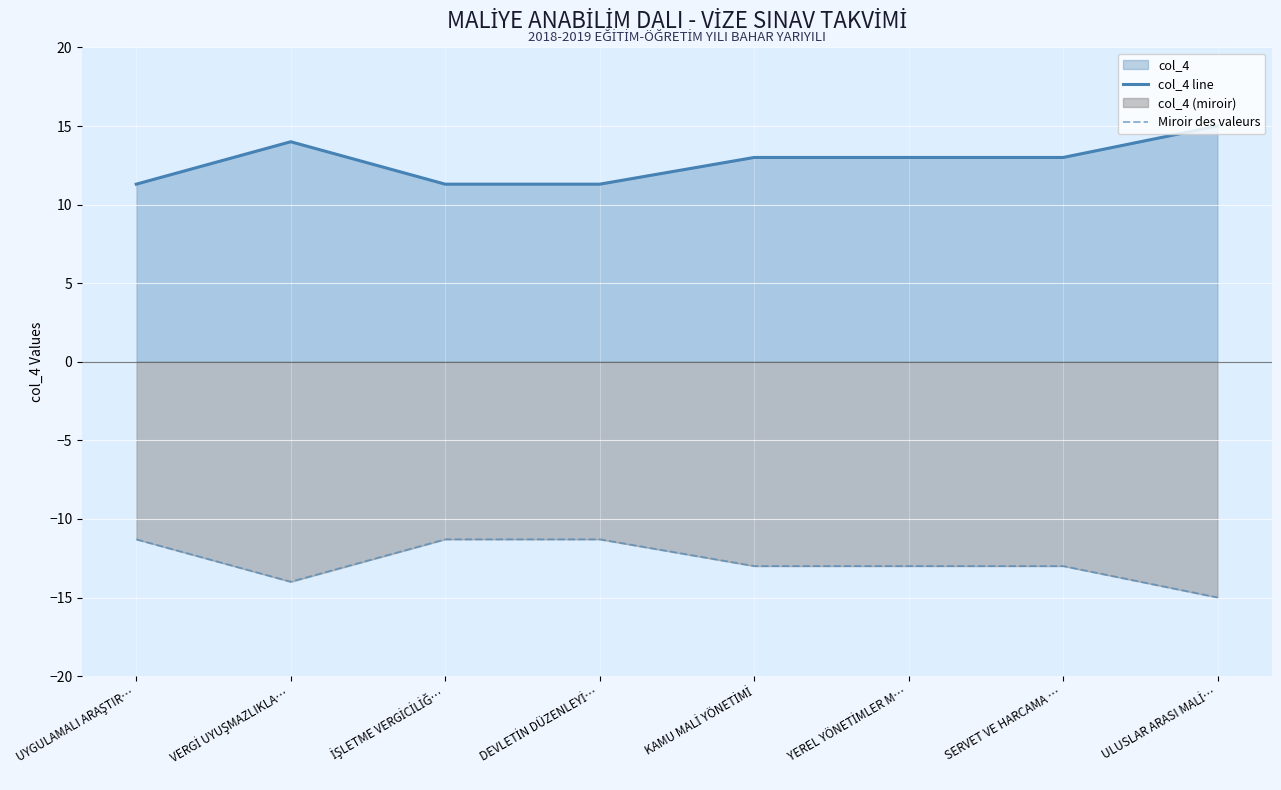

Between İŞLETME VERGİCİLİĞ… and YEREL YÖNETİMLER M…, which series saw the biggest shift?

col_4 line